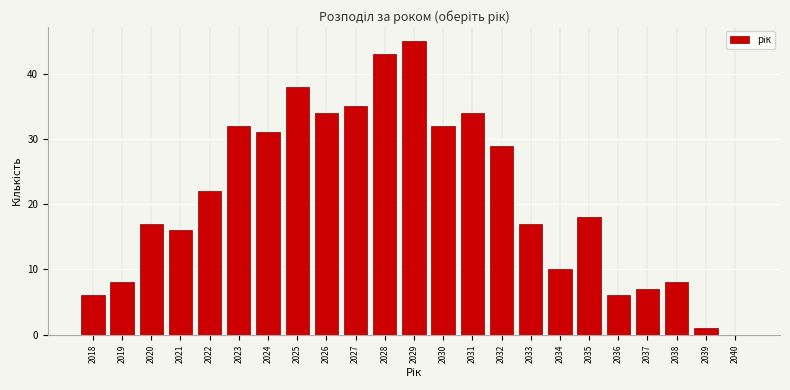

Reading left to right, transcribe all the data shown in this chart.

2018=6	2019=8	2020=17	2021=16	2022=22	2023=32	2024=31	2025=38	2026=34	2027=35	2028=43	2029=45	2030=32	2031=34	2032=29	2033=17	2034=10	2035=18	2036=6	2037=7	2038=8	2039=1	2040=0